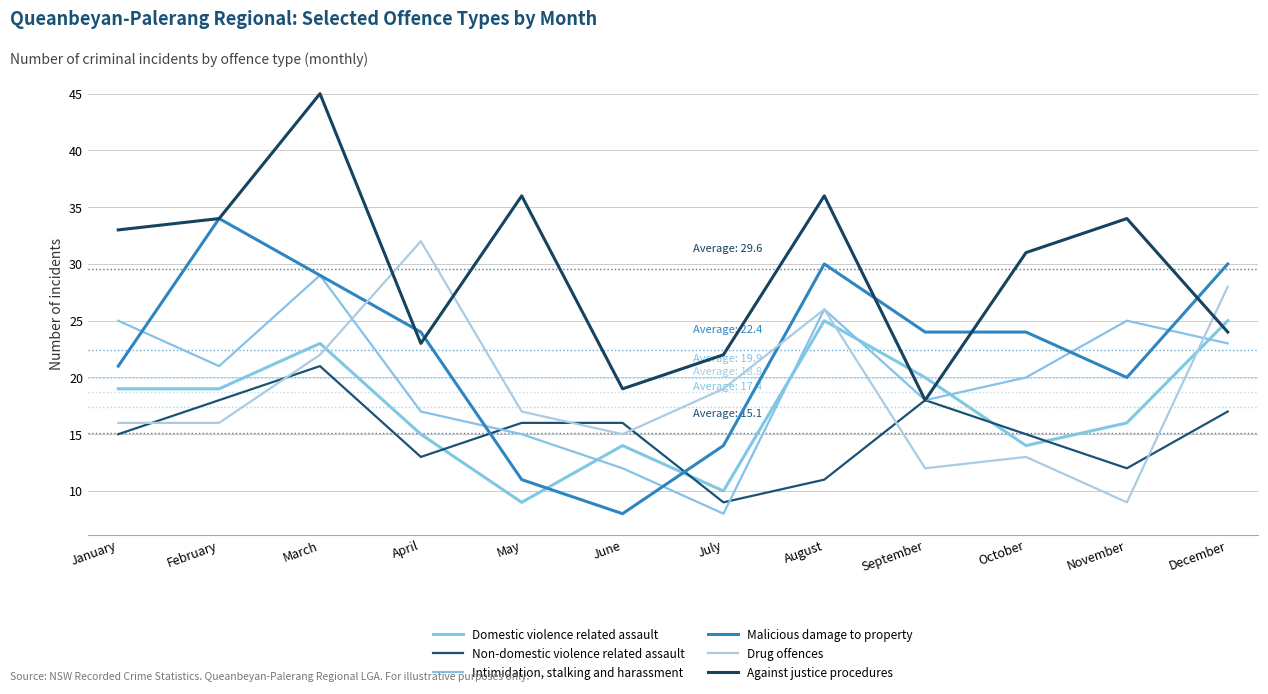

How many lines are shown in the chart?

6